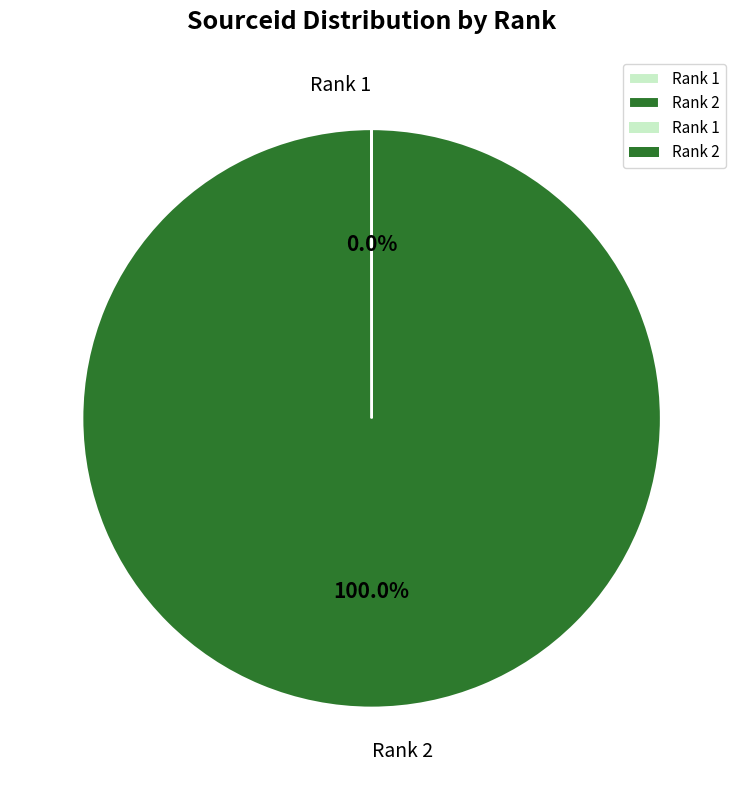

Which slice represents more than half of the pie?

Rank 2